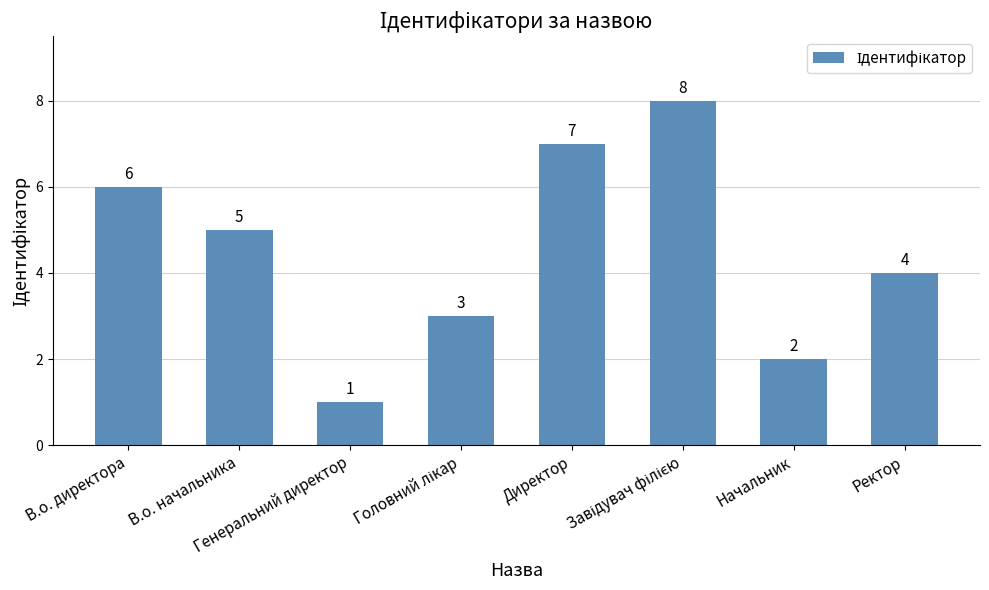

How many data points are less than 5?

4